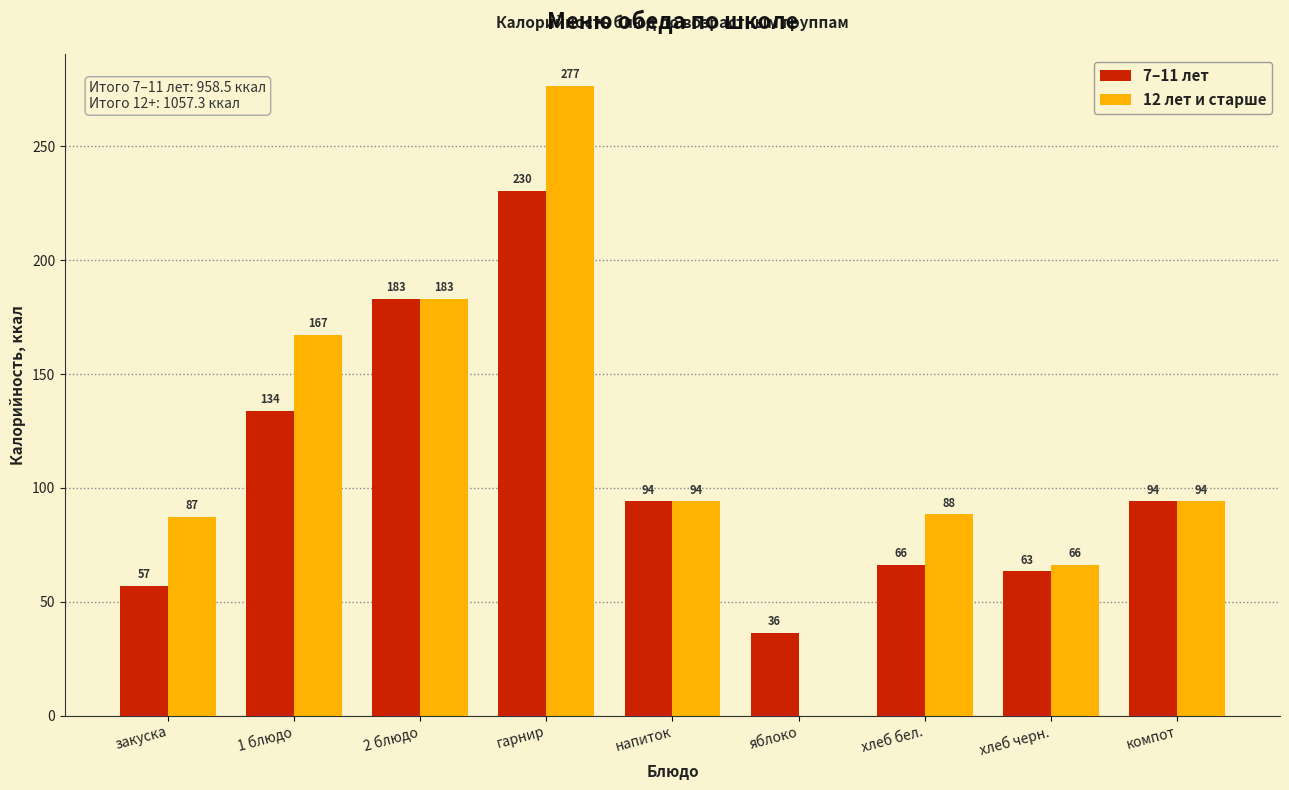

Is the value of 12 лет и старше at напиток greater than the value of 7–11 лет at 2 блюдо?

No